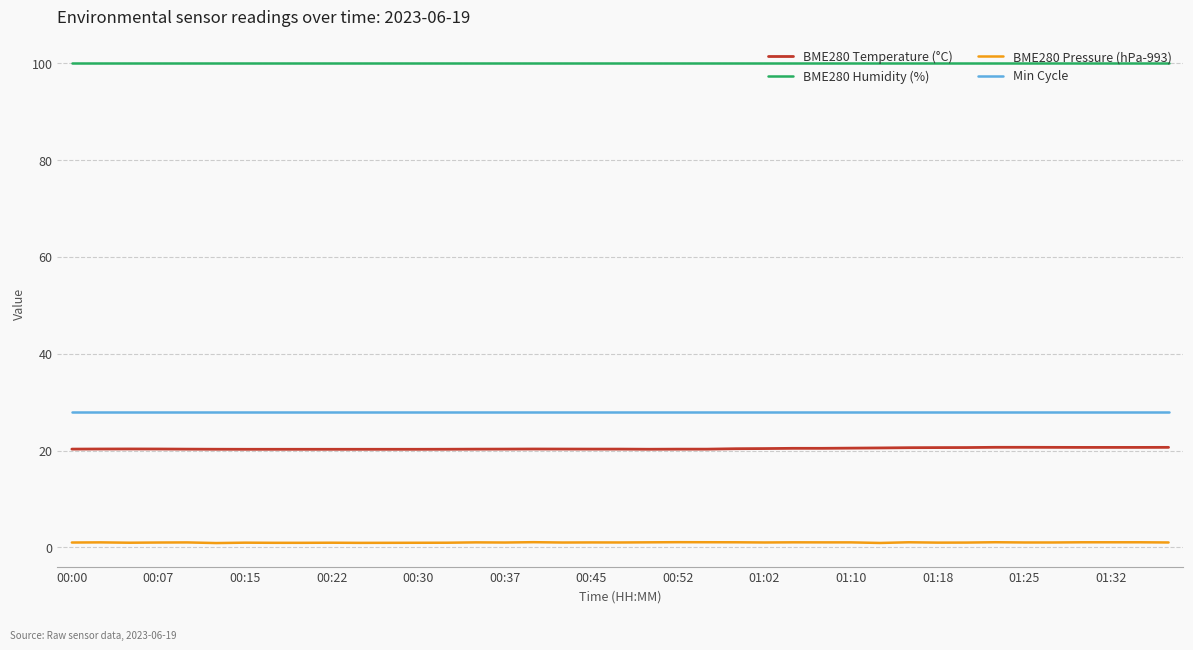

True or false: BME280 Temperature (°C) and Min Cycle intersect in this chart.

False